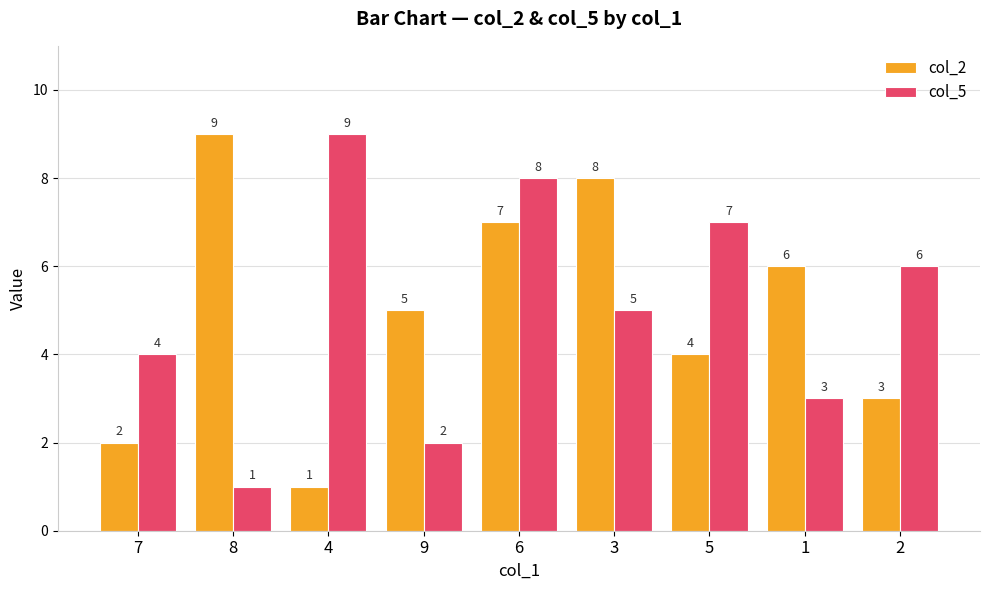

What is the approximate value of col_2 at 5?

4